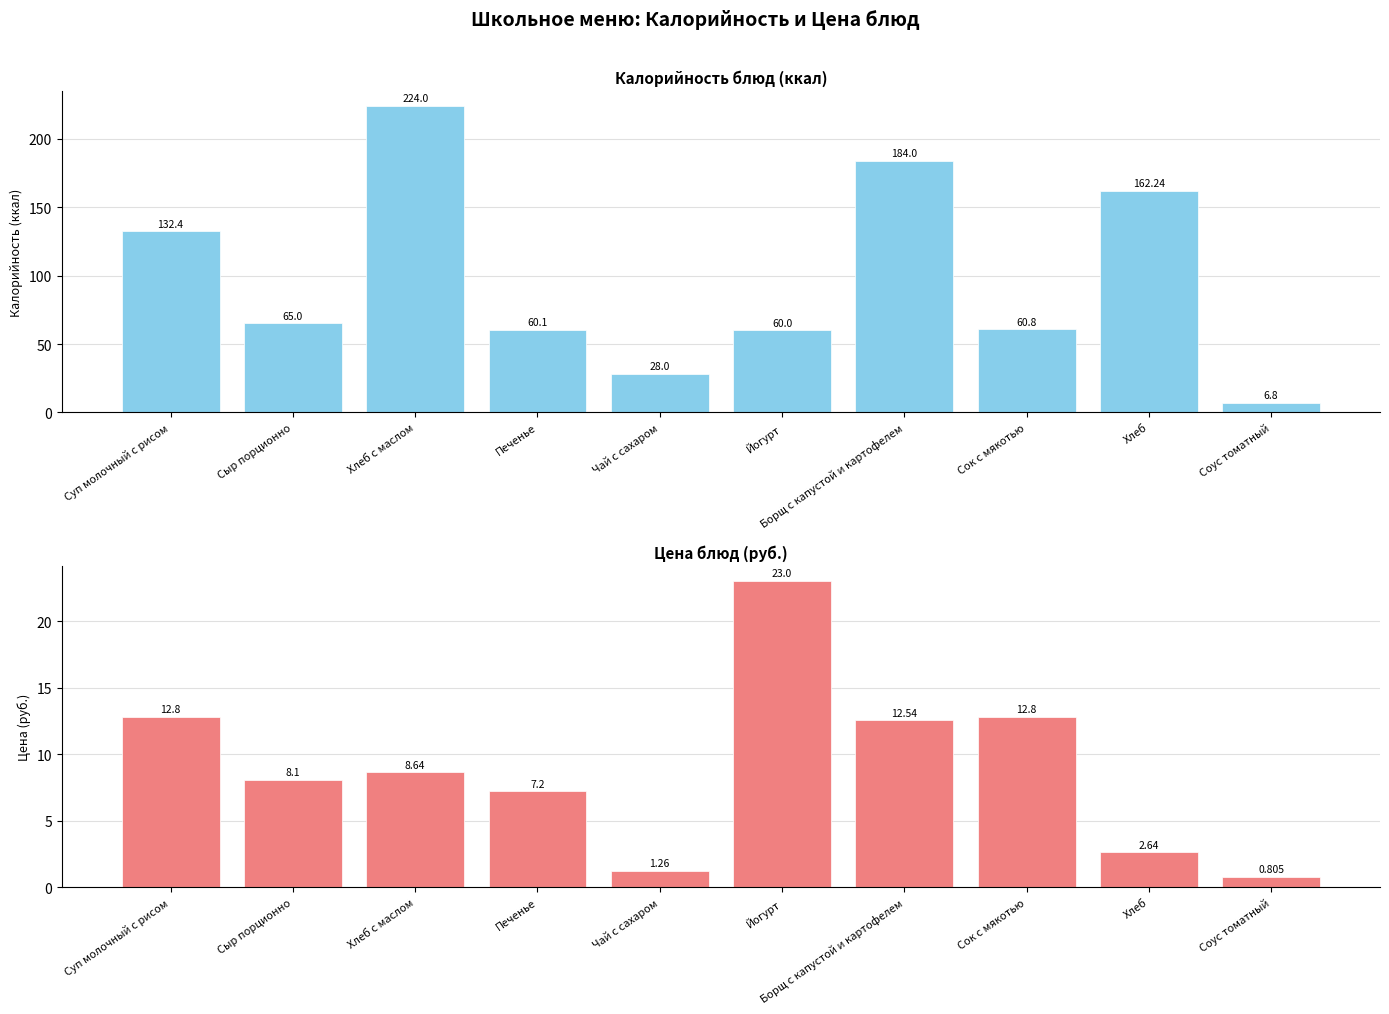

What is the difference between the maximum and second lowest values in the Цена series?

21.7